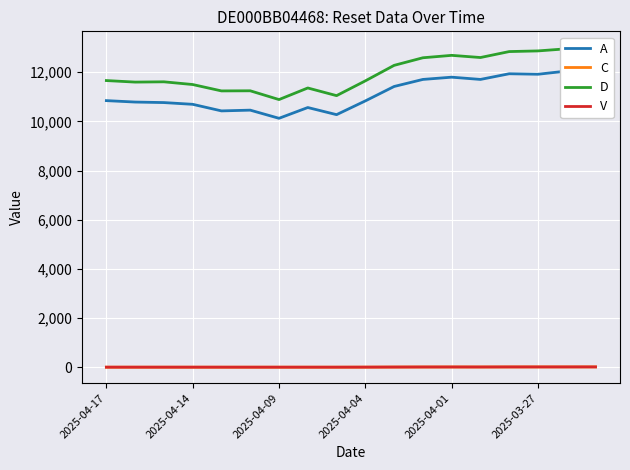

What is the average value of the C series?

4.2